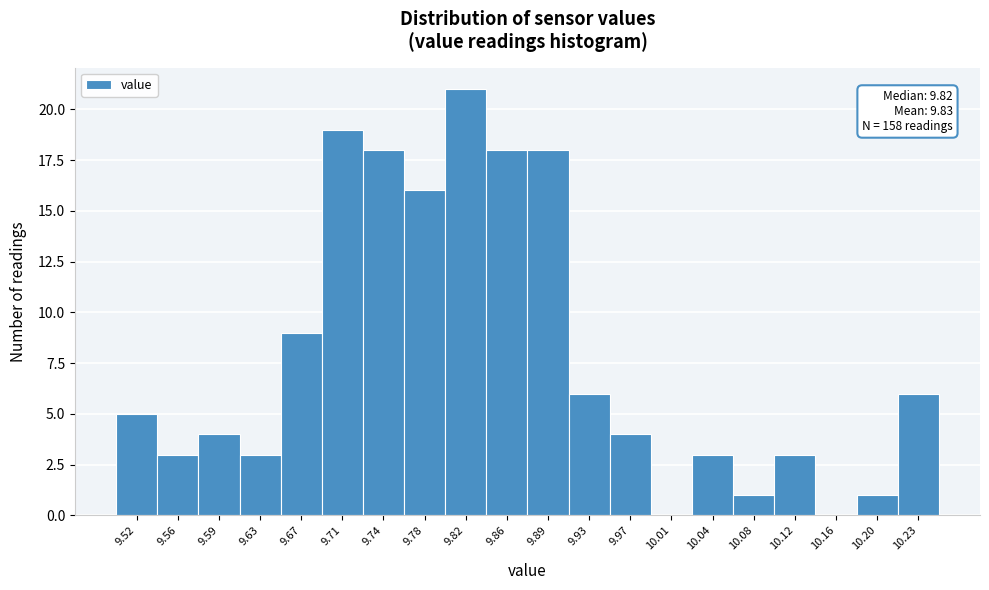

Reading left to right, transcribe all the data shown in this chart.

9.52=5	9.56=3	9.59=4	9.63=3	9.67=9	9.71=19	9.74=18	9.78=16	9.82=21	9.86=18	9.89=18	9.93=6	9.97=4	10.01=0	10.04=3	10.08=1	10.12=3	10.16=0	10.20=1	10.23=6